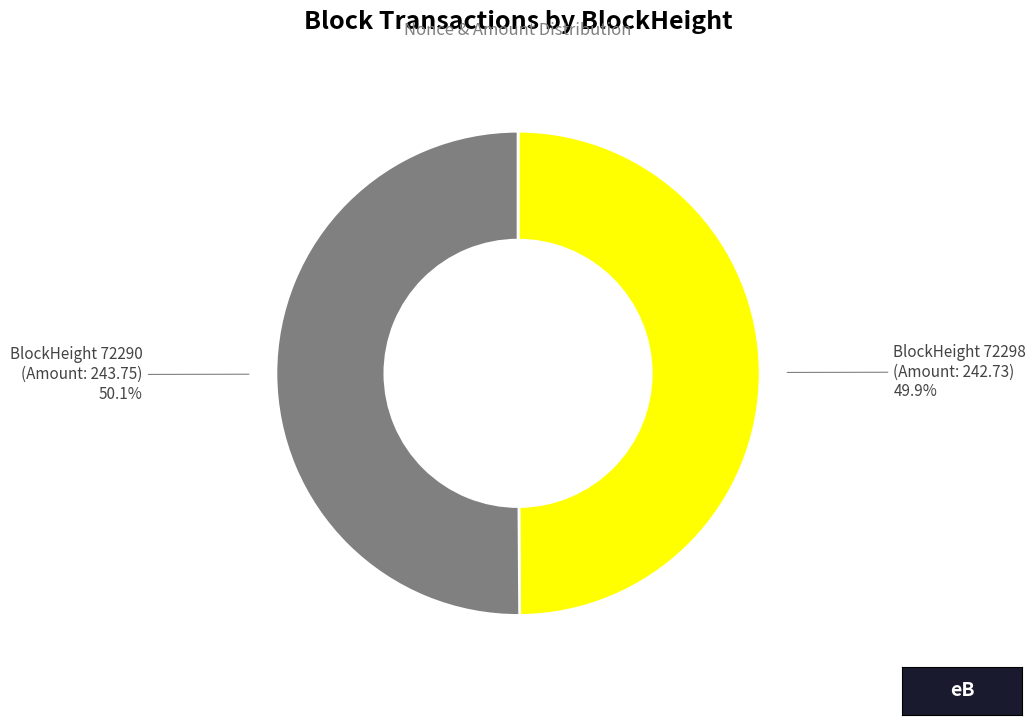

Count the number of slices in the pie.

2